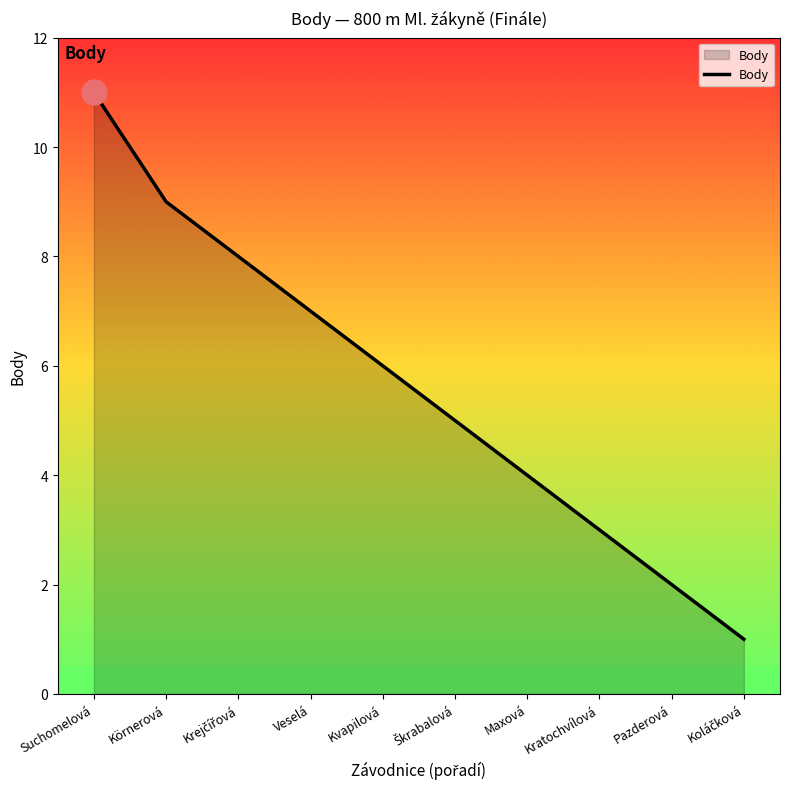

Does the chart have visible grid lines?

No